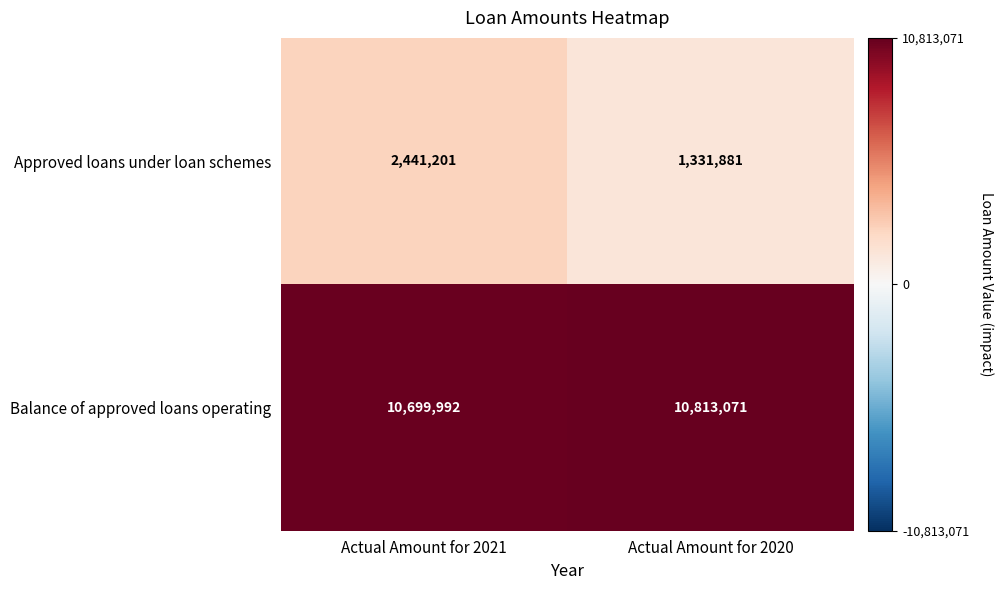

List the series in order of their peak value, lowest first.

Approved loans under loan schemes, Balance of approved loans operating